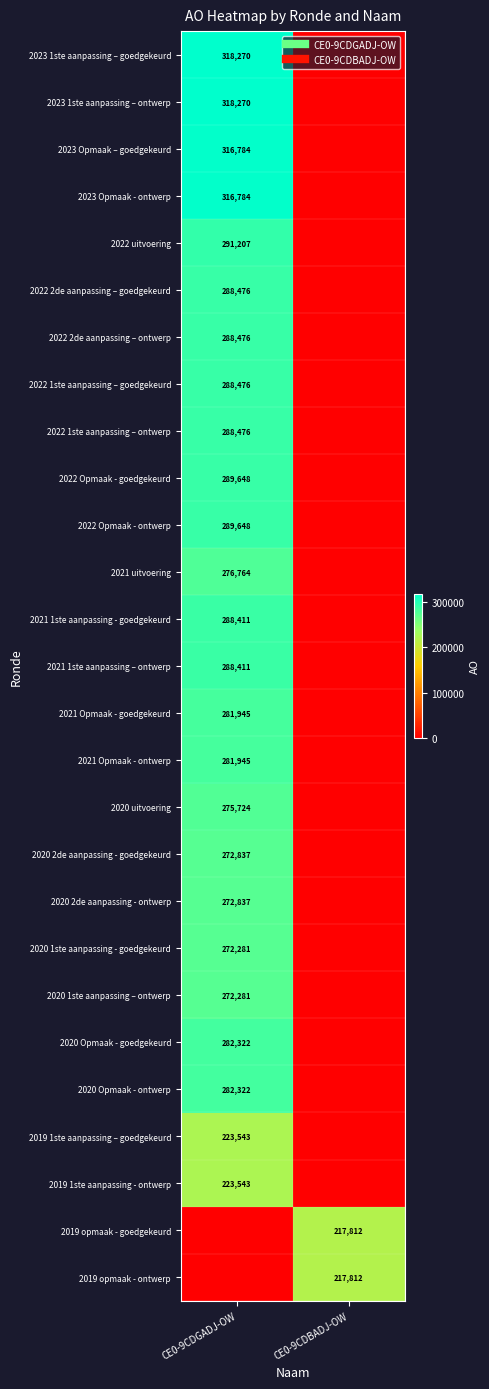

What is the difference between the maximum and minimum values in the 2021 1ste aanpassing - goedgekeurd series?

288411